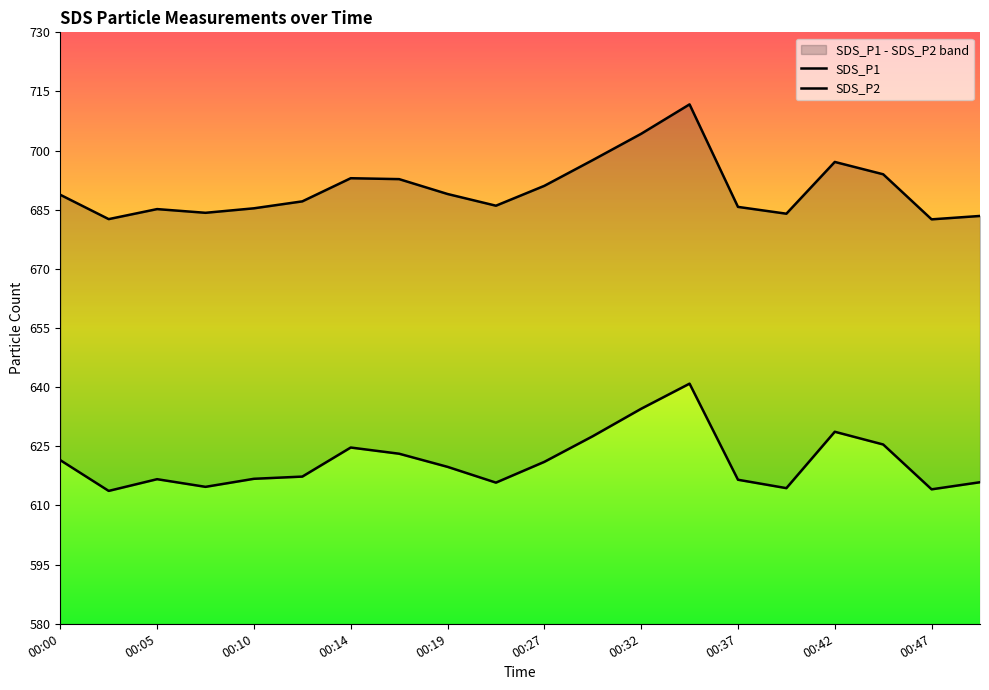

At which category does SDS_P1 reach its first local peak?

00:05